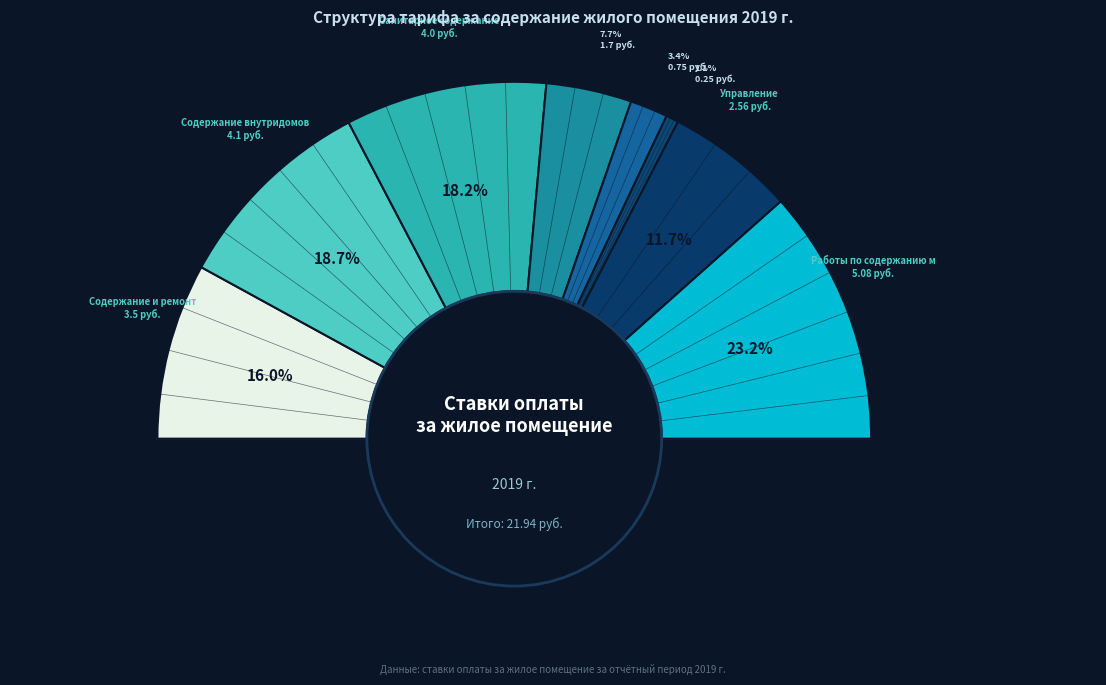

To the nearest percent, what is the average slice percentage?

12%